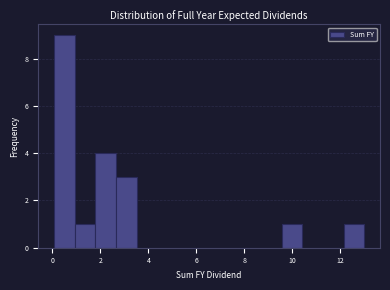

Reading left to right, list every bar in this chart as the range it spans on the x-axis followed by its height. Neither the bar edges nor the heights are printed on the chart, so give them approximately, as read against the axes.

0.0 to 1.0: 9
1.0 to 1.8: 1
1.8 to 2.6: 4
2.6 to 3.6: 3
3.6 to 4.4: 0
4.4 to 5.2: 0
5.2 to 6.0: 0
6.0 to 7.0: 0
7.0 to 7.8: 0
7.8 to 8.6: 0
8.6 to 9.6: 0
9.6 to 10.4: 1
10.4 to 11.2: 0
11.2 to 12.2: 0
12.2 to 13.0: 1